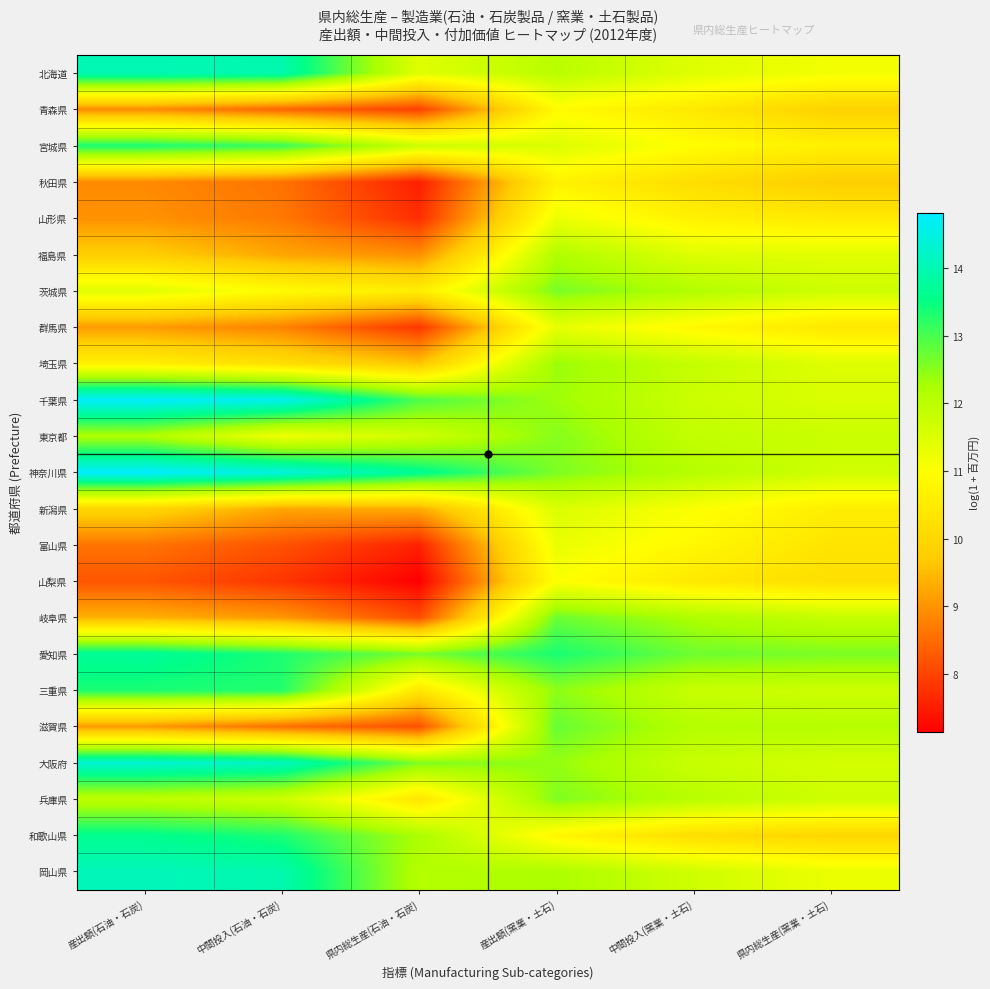

Rank the series at 中間投入(石油・石炭) from highest to lowest value.

千葉県, 神奈川県, 大阪府, 北海道, 岡山県, 和歌山県, 愛知県, 三重県, 宮城県, 兵庫県, 東京都, 茨城県, 埼玉県, 新潟県, 福島県, 岐阜県, 群馬県, 山形県, 秋田県, 滋賀県, 青森県, 富山県, 山梨県